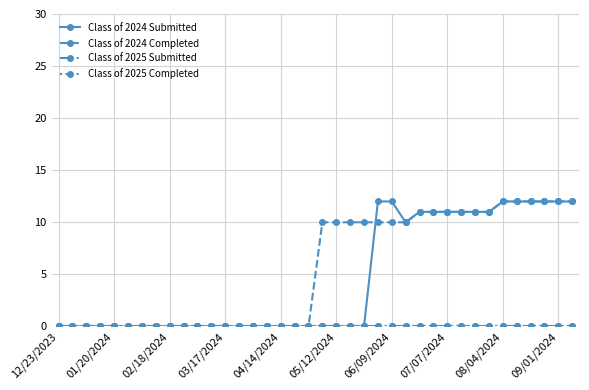

Rank the series by their maximum value, from lowest to highest.

Class of 2025 Submitted, Class of 2025 Completed, Class of 2024 Submitted, Class of 2024 Completed